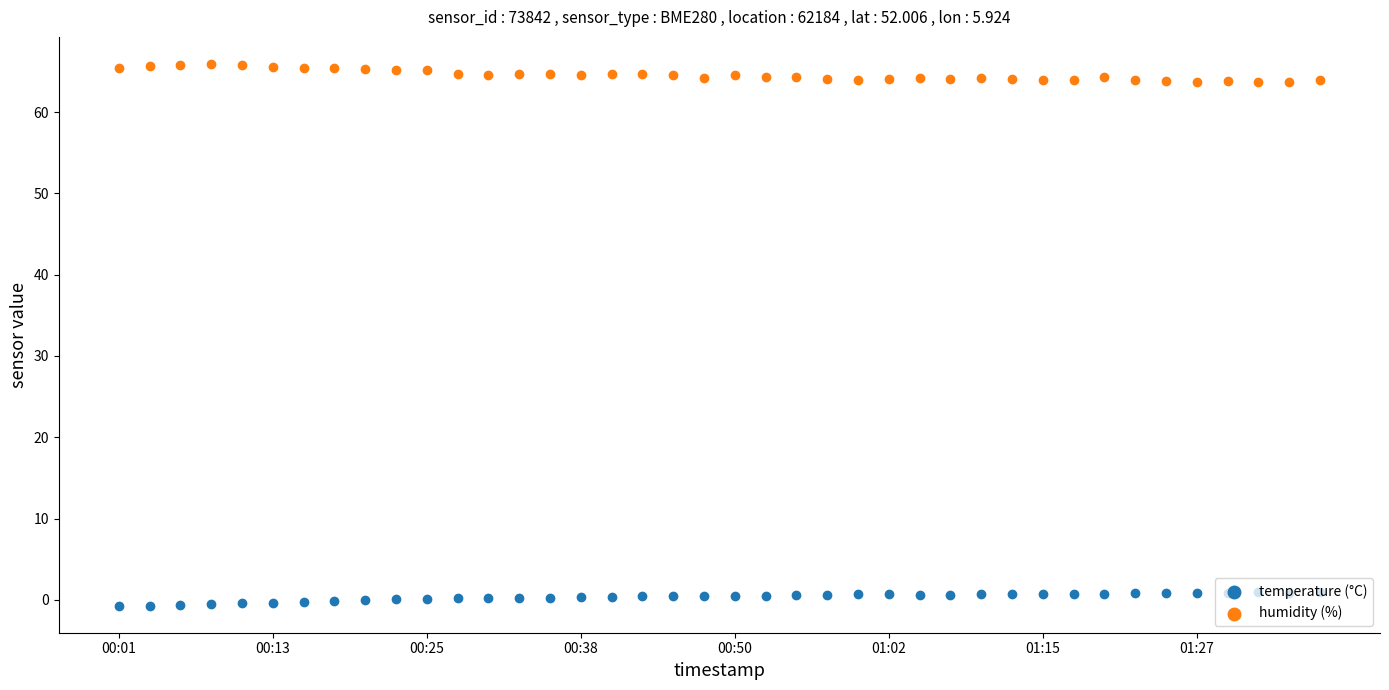

Which series has the widest spread of Y values?

humidity (%)